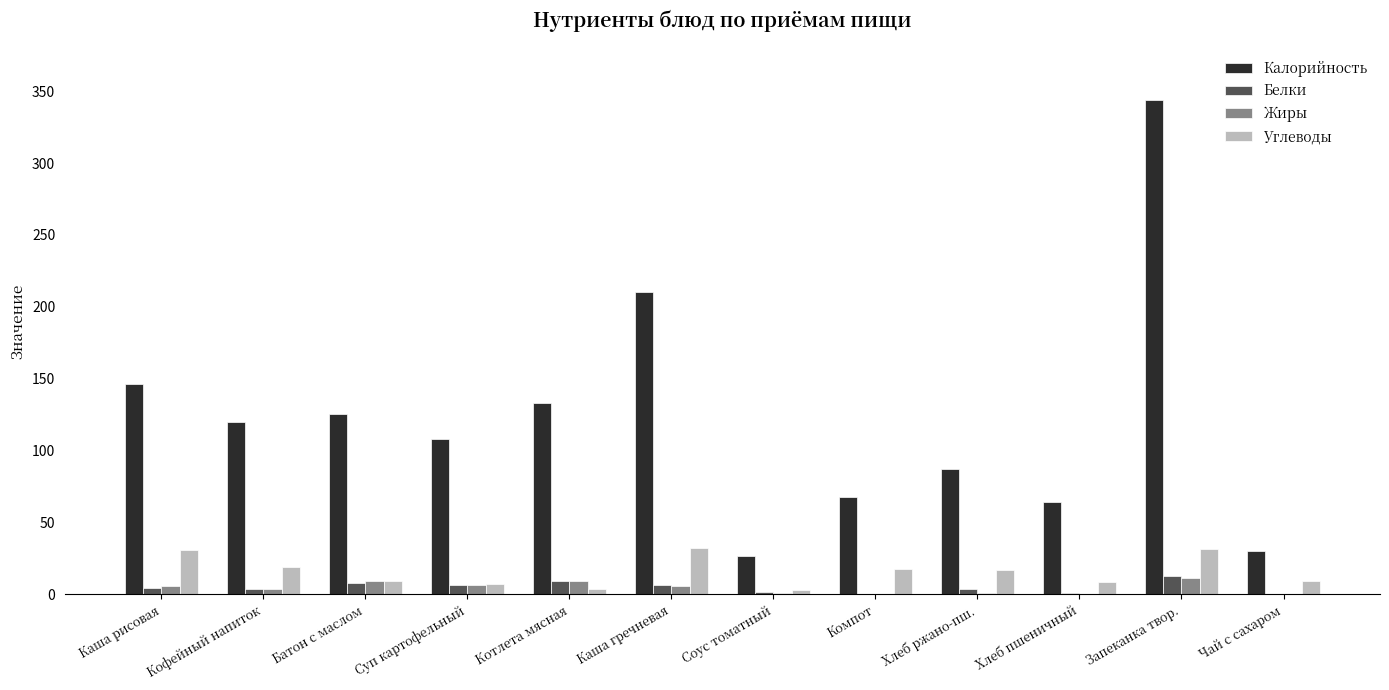

Read the Углеводы value at Чай с сахаром.

9.0